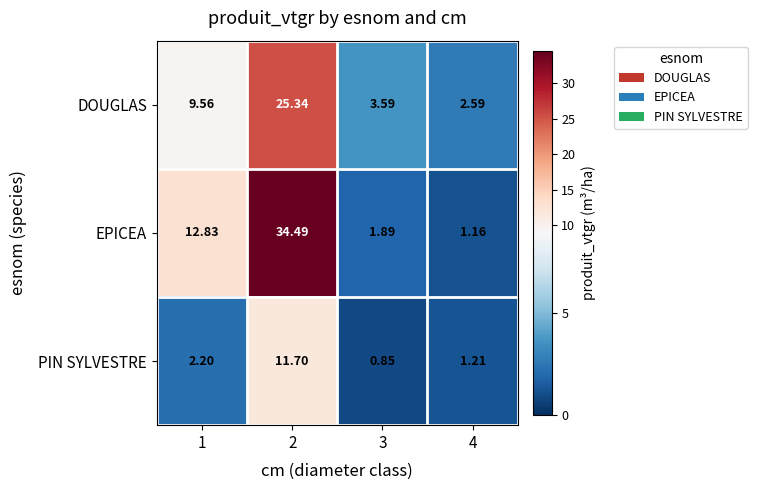

At 1, list the series in order from smallest to largest.

PIN SYLVESTRE, DOUGLAS, EPICEA